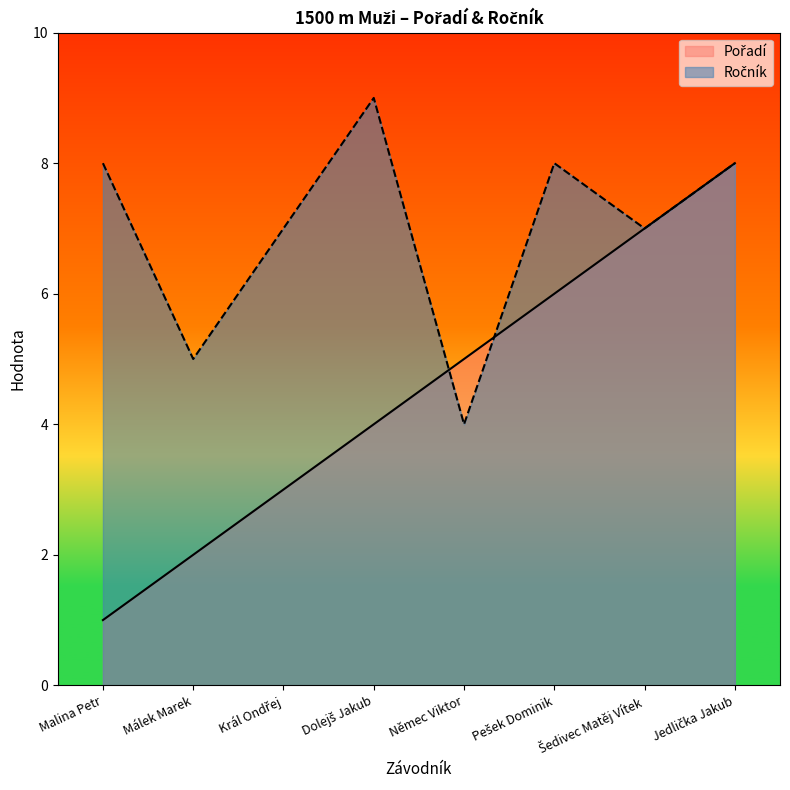

True or false: Ročník and Pořadí intersect in this chart.

True